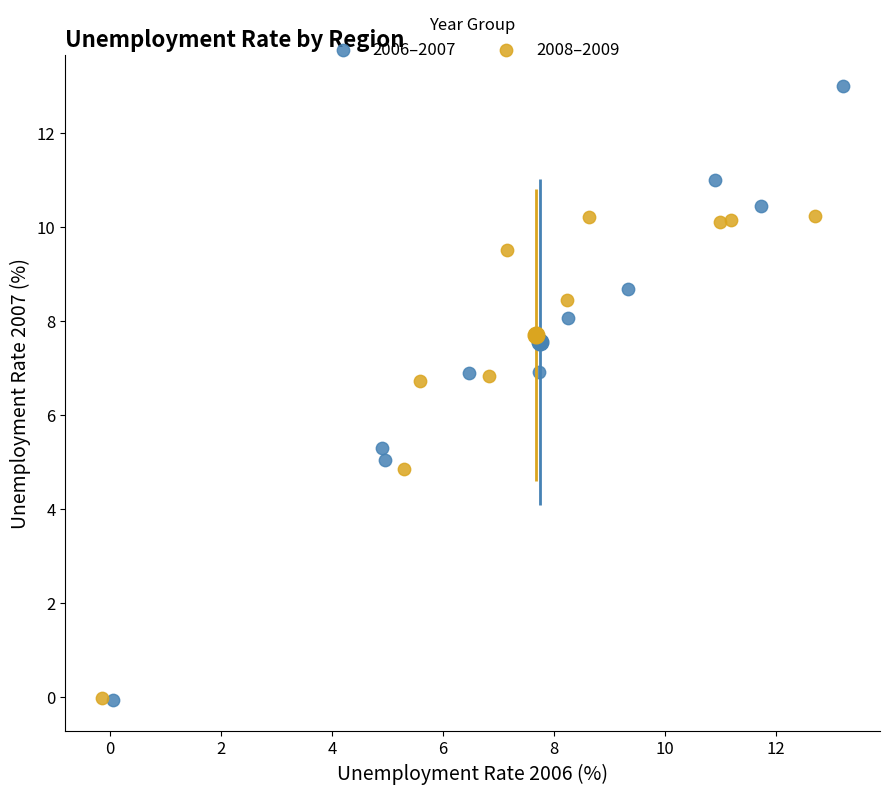

Which series contains the highest Y value?

2006–2007